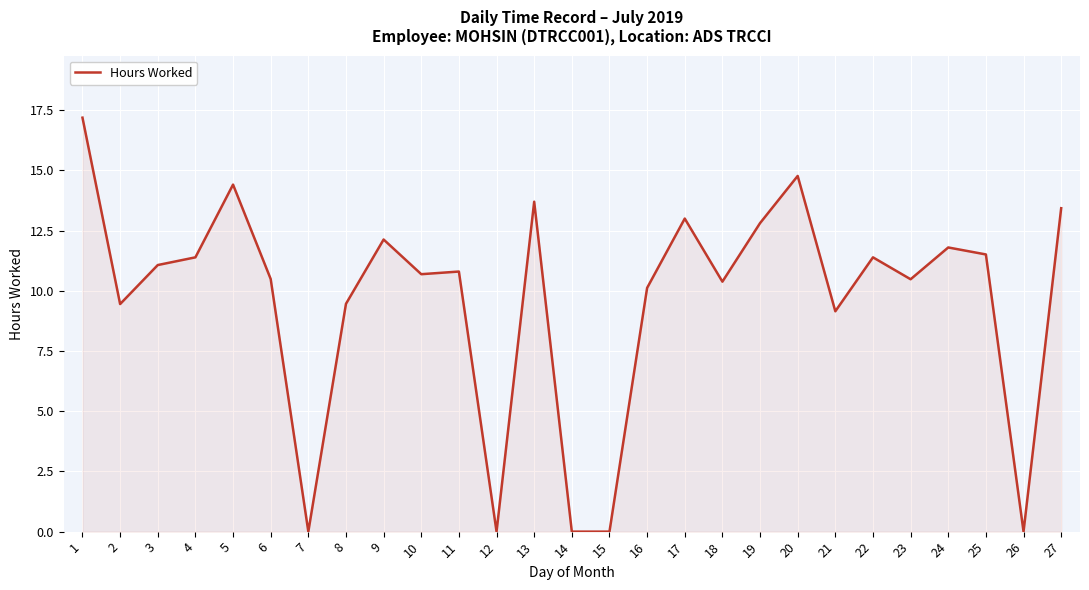

At which category does the data reach its first local peak?

5